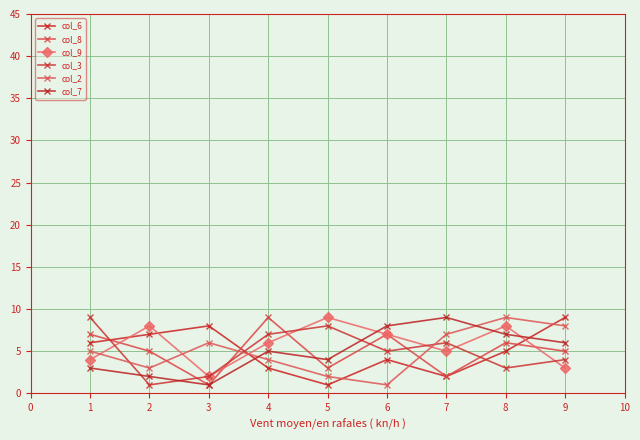

What is the lowest value of the col_8 series?

1